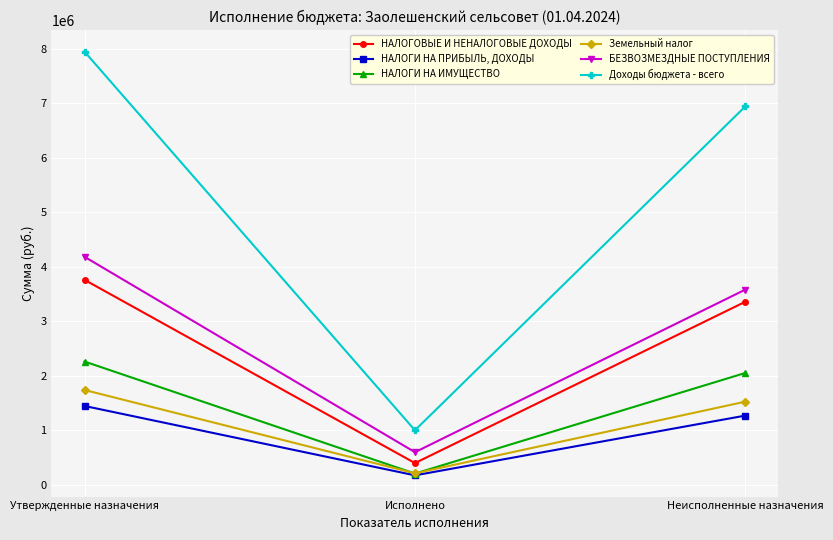

What is the sum of all НАЛОГОВЫЕ И НЕНАЛОГОВЫЕ ДОХОДЫ values?

7524702.0